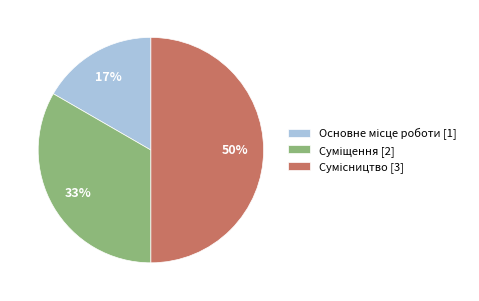

To the nearest percent, what is the average slice percentage?

33%